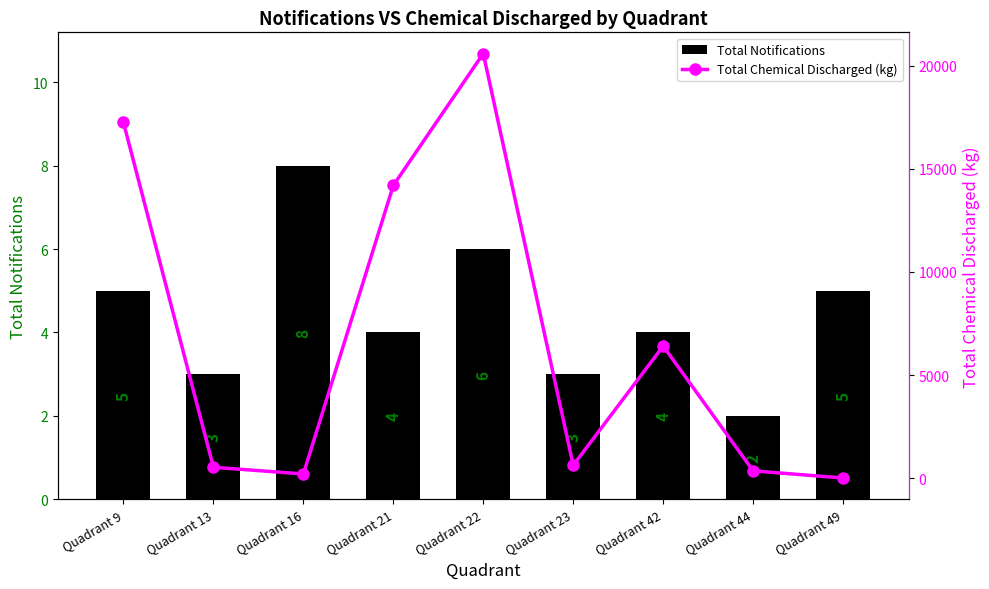

Which label corresponds to the largest value in the chart?

Quadrant 22